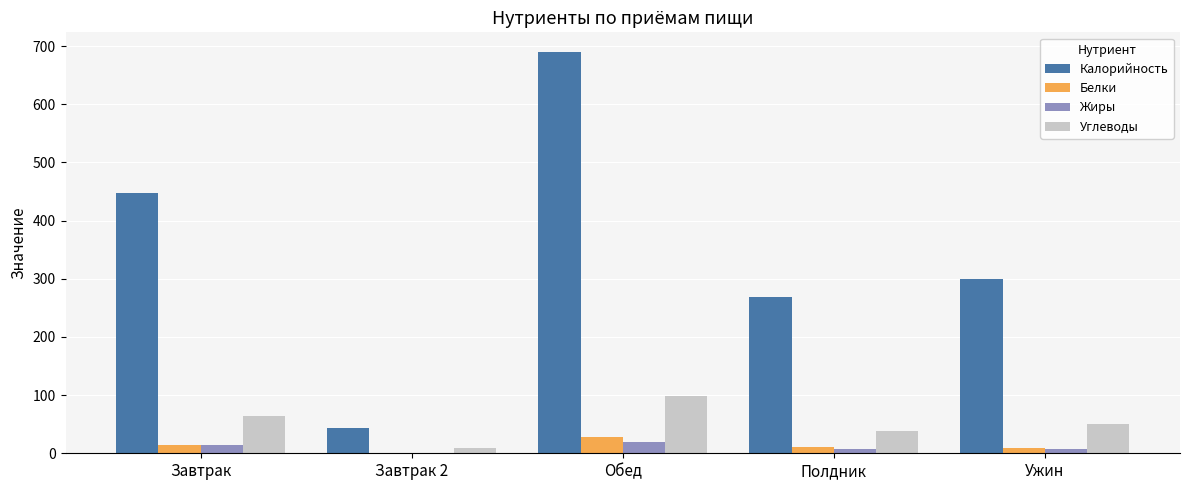

At which label does Калорийность reach its peak?

Обед